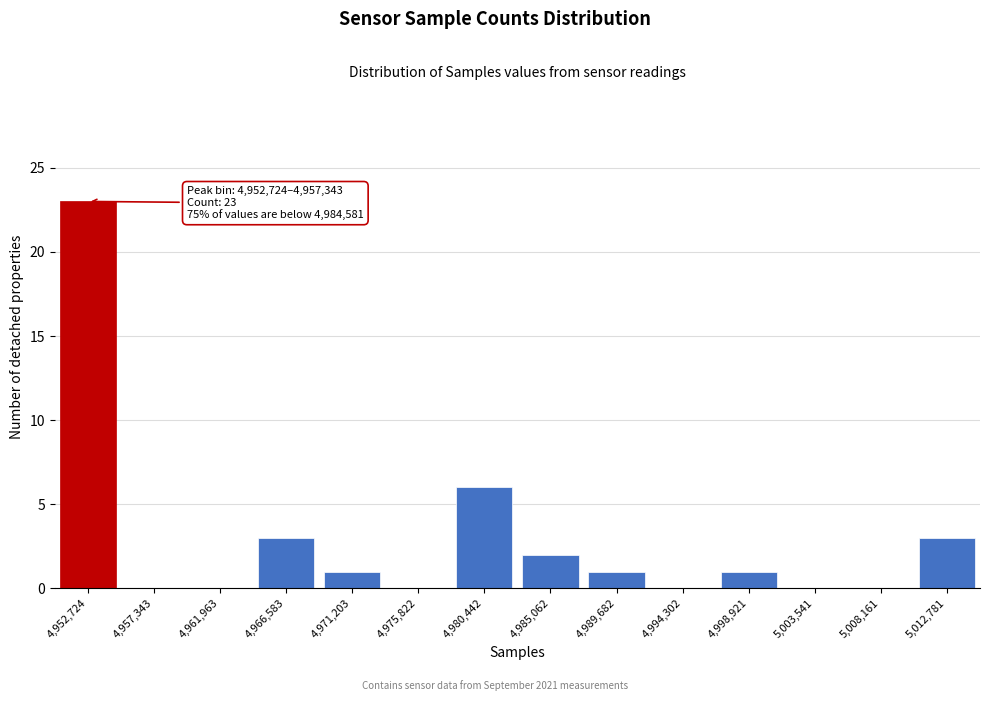

Reading left to right, what are all the values shown in this chart?

4,952,724=23	4,957,343=0	4,961,963=0	4,966,583=3	4,971,203=1	4,975,822=0	4,980,442=6	4,985,062=2	4,989,682=1	4,994,302=0	4,998,921=1	5,003,541=0	5,008,161=0	5,012,781=3